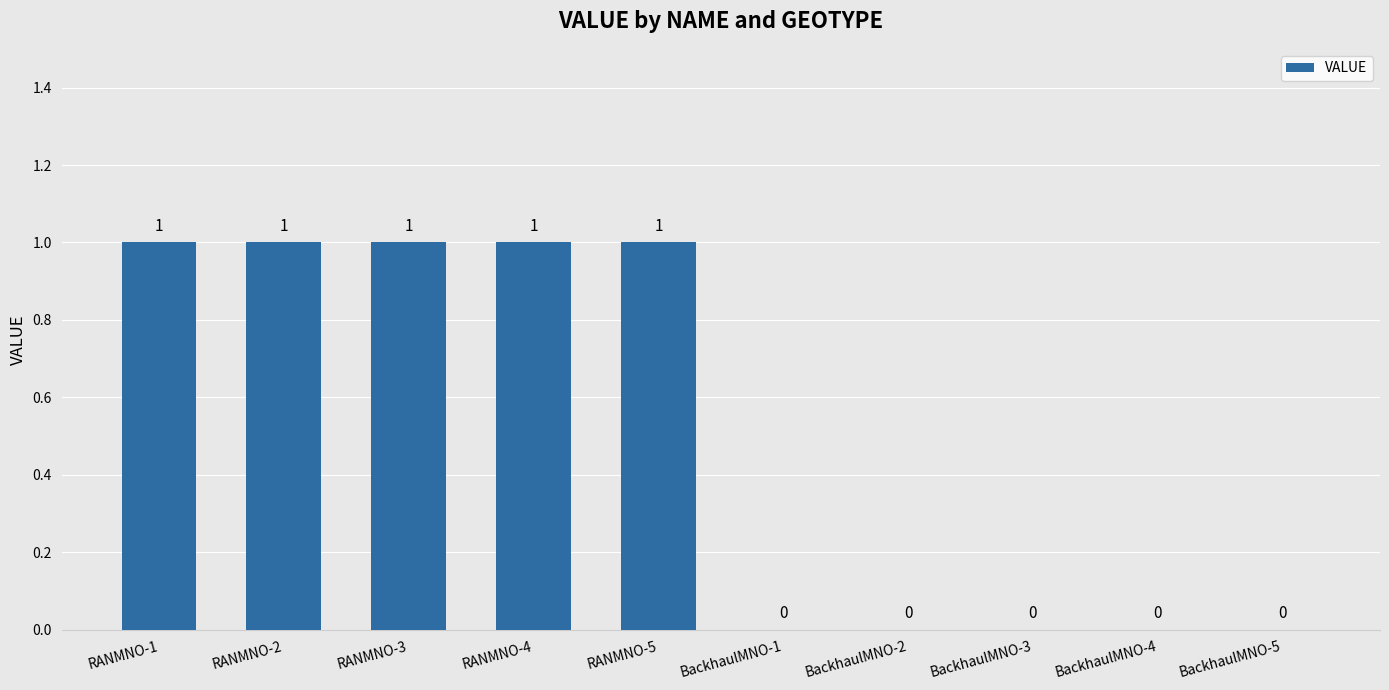

What is the ratio of the value at RANMNO-1 to the value at RANMNO-3?

1.0